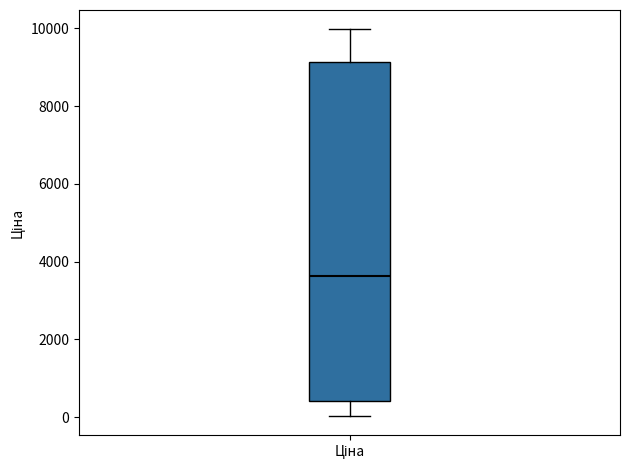

Read this box plot against the y-axis: the position of the median line, the range covered by the box, and the ends of both whiskers. The values are not printed on the chart, so give them approximately, as read against the axis.

median 3600, box 400 to 9200, whiskers 0 to 10000